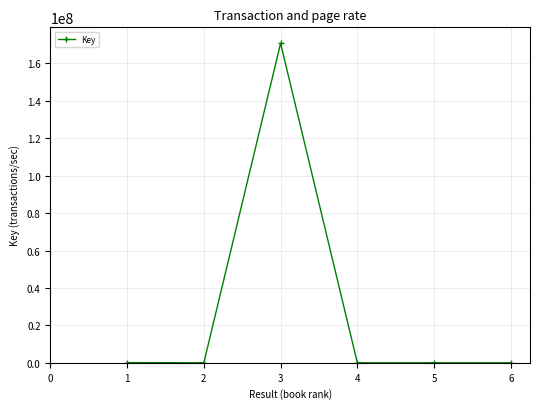

What is the greatest value displayed?

170756719